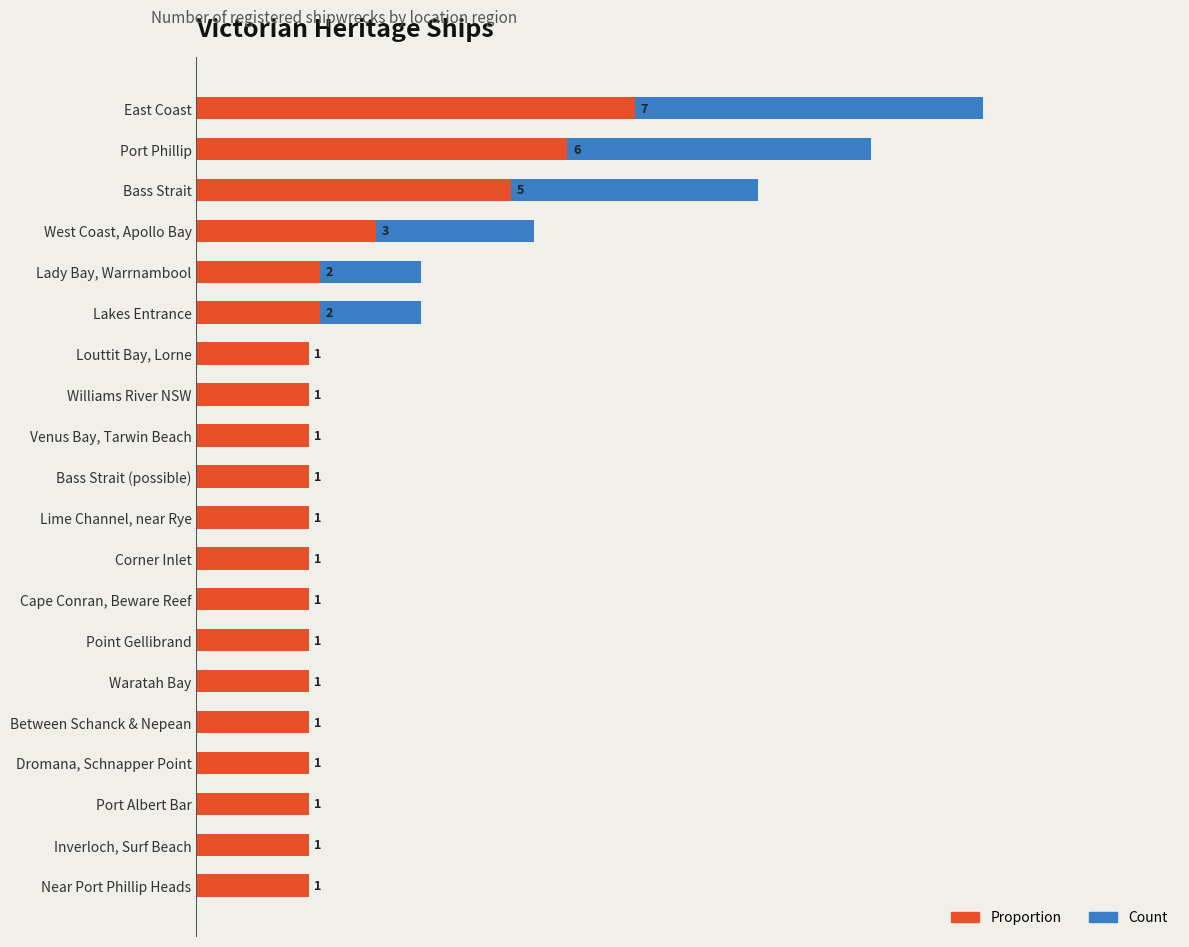

What is the total value across all series at Lime Channel, near Rye?

2.0